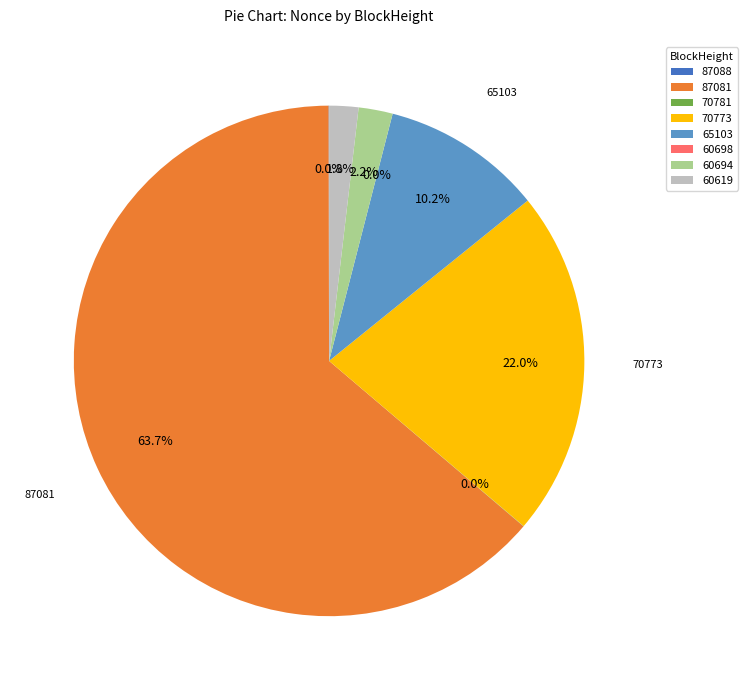

How many slices are in this pie chart?

8